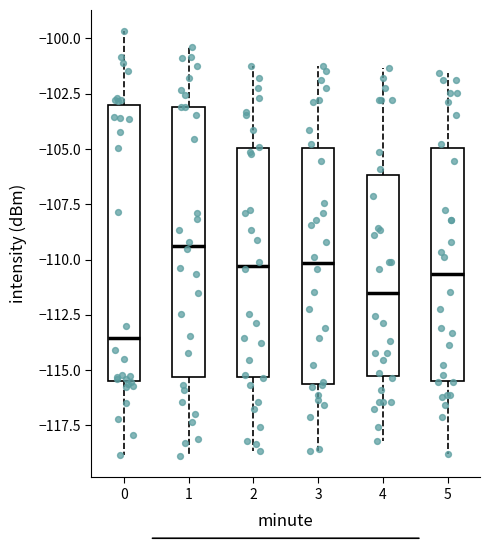

Reading left to right, read every box against the y-axis: the position of its median line, the range the box covers, and the ends of its whiskers. The values are not printed on the chart, so give them approximately, as read against the axis.

0: median -113.5, box -115.5 to -103.0, whiskers -119.0 to -99.5
1: median -109.5, box -115.5 to -103.0, whiskers -119.0 to -100.5
2: median -110.5, box -115.5 to -105.0, whiskers -118.5 to -101.0
3: median -110.0, box -115.5 to -105.0, whiskers -118.5 to -101.0
4: median -111.5, box -115.5 to -106.0, whiskers -118.0 to -101.5
5: median -110.5, box -115.5 to -105.0, whiskers -119.0 to -101.5